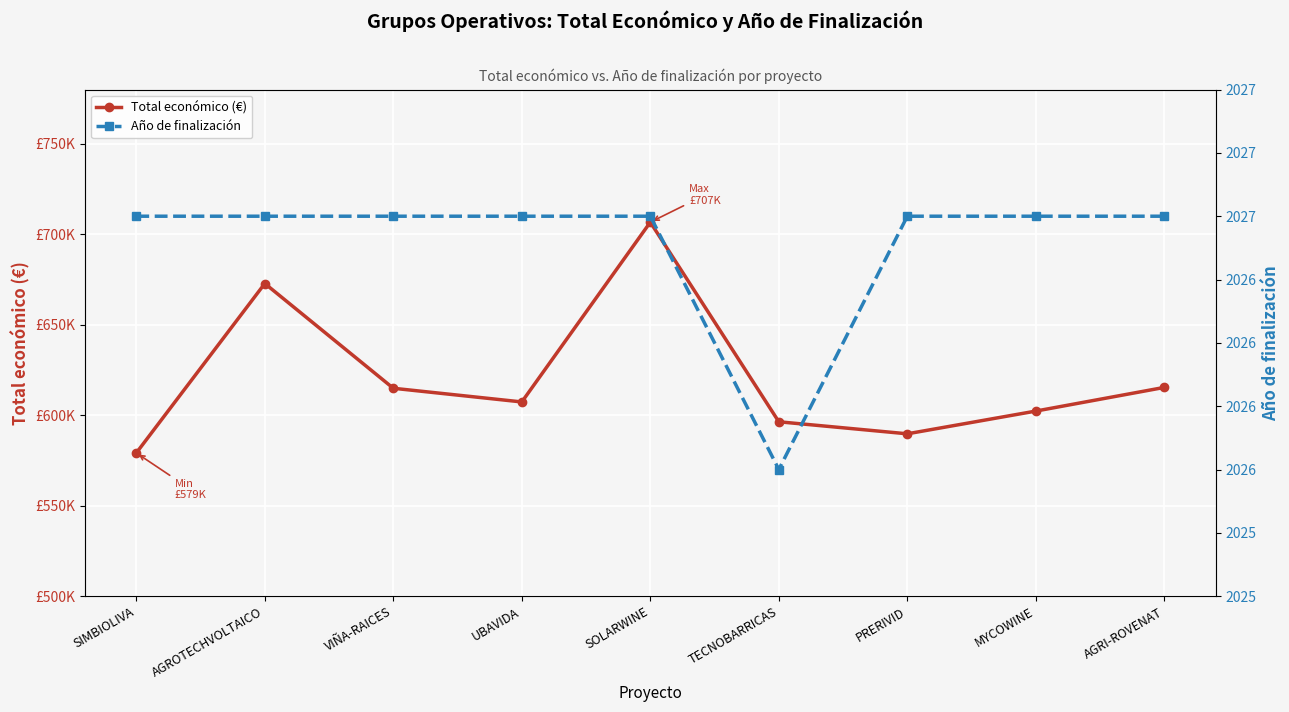

What is the spread (max minus min) of values at TECNOBARRICAS?

594358.0